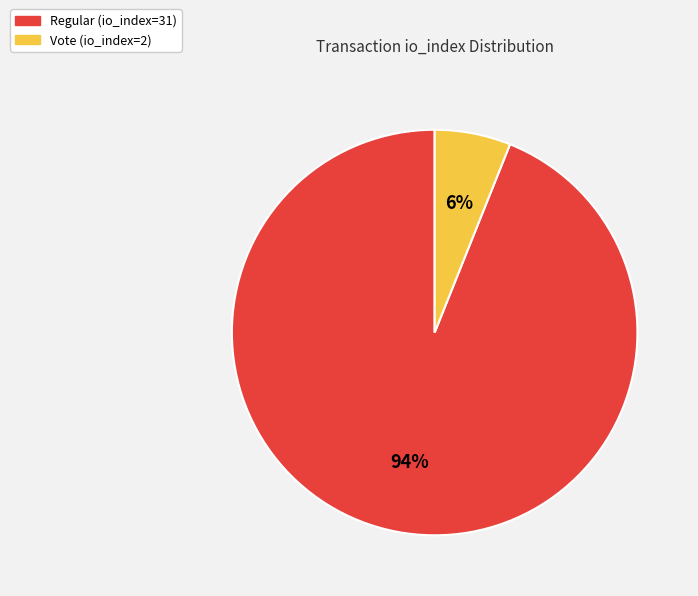

To the nearest percent, what is the difference between the largest and smallest slice percentages?

88%